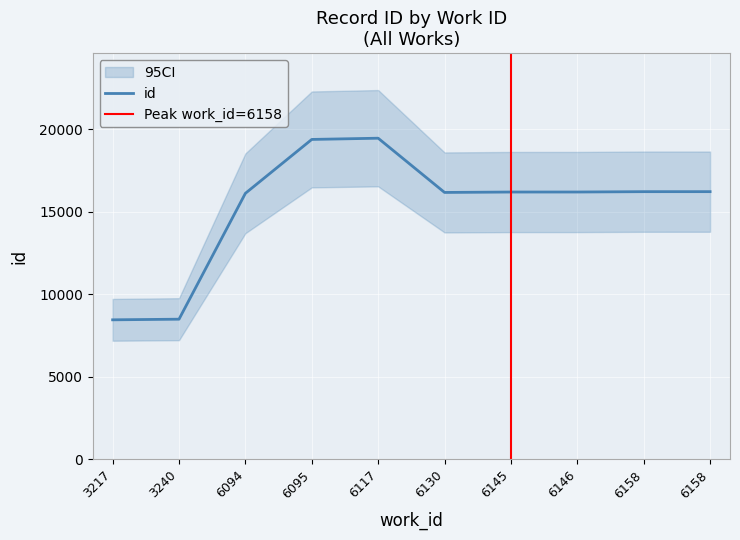

What is the sum of the values at 6095 and 3217?

27845